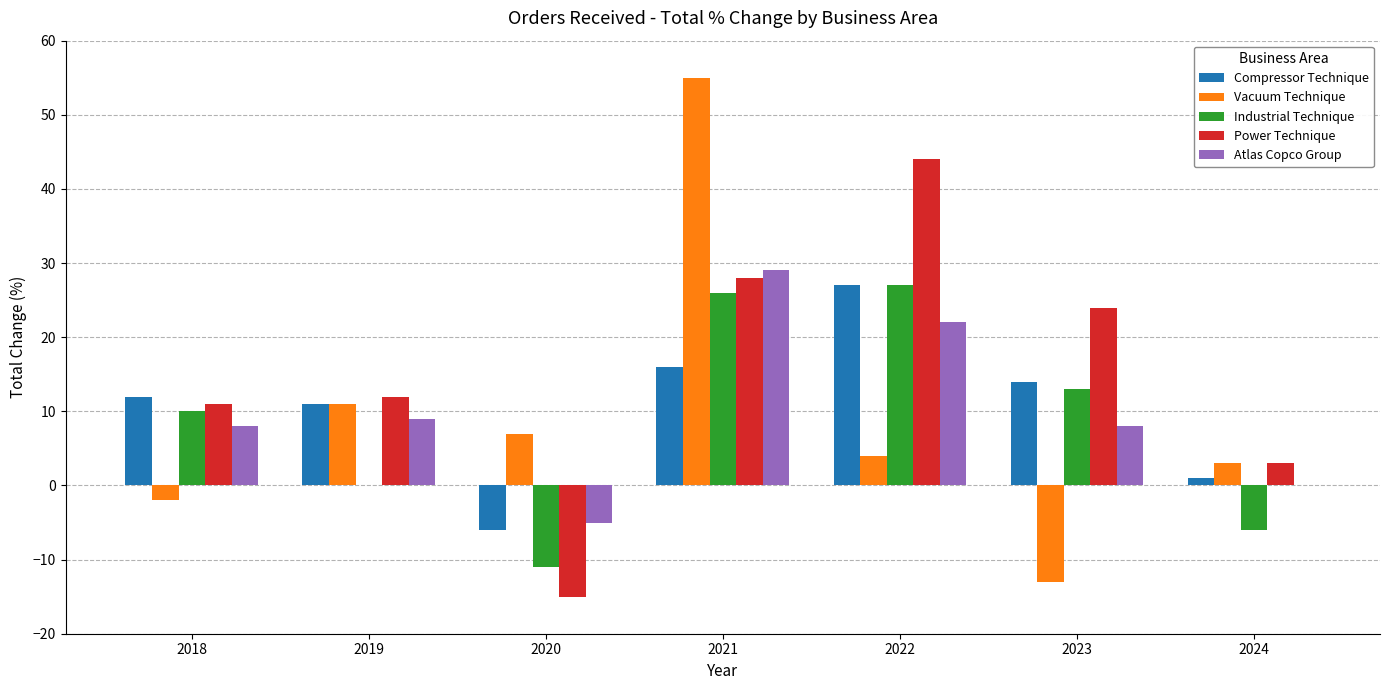

Which series has the largest total across all categories?

Power Technique